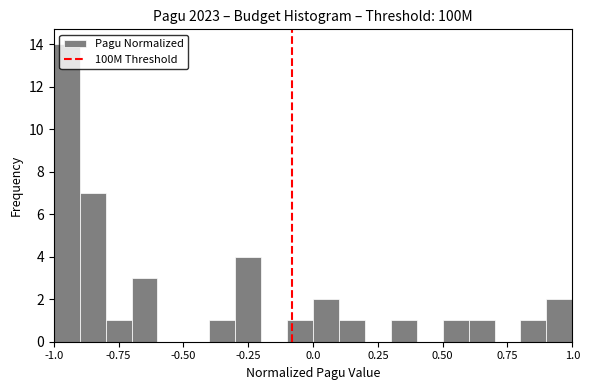

Around what value on the x-axis is the tallest bar? Give the approximate position of its centre, as read against the axis.

-0.95